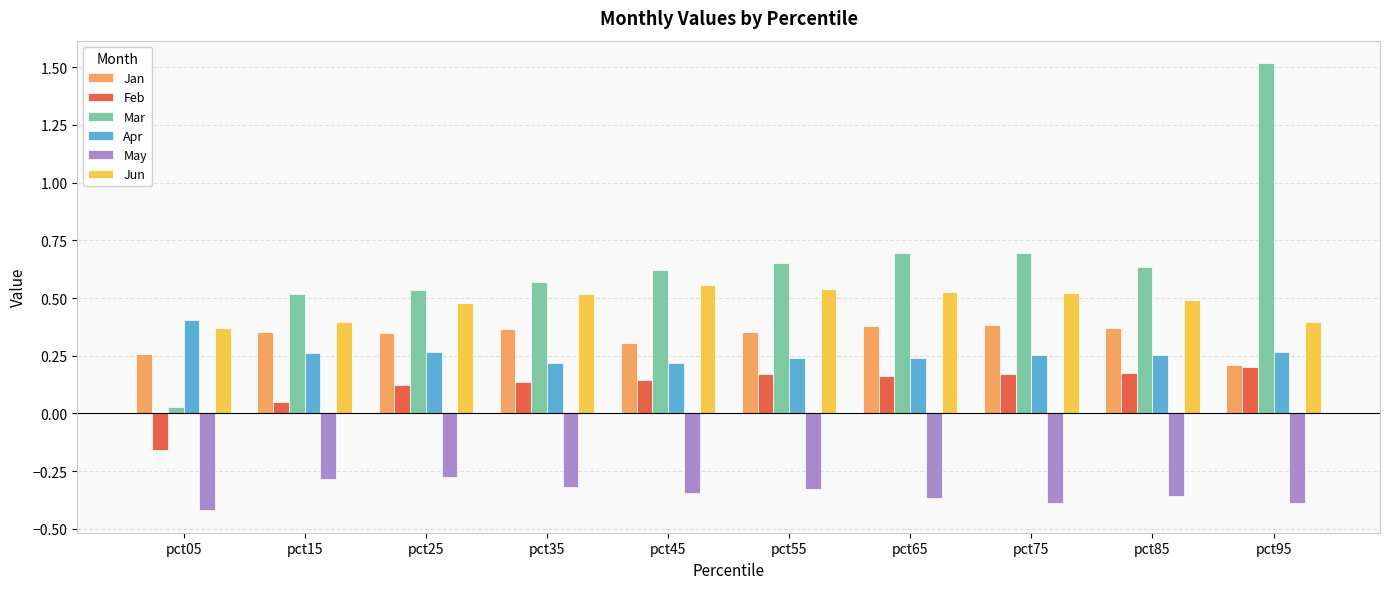

What is the total value across all series at pct65?

1.6